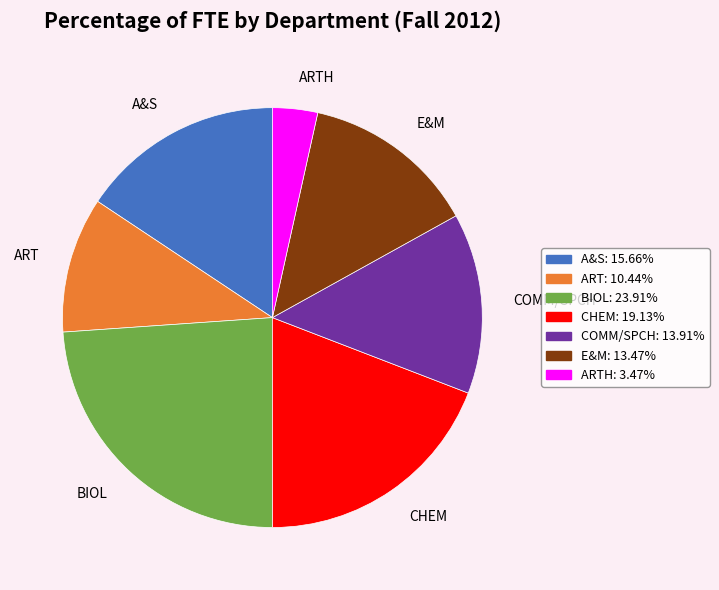

Count the number of slices in the pie.

7